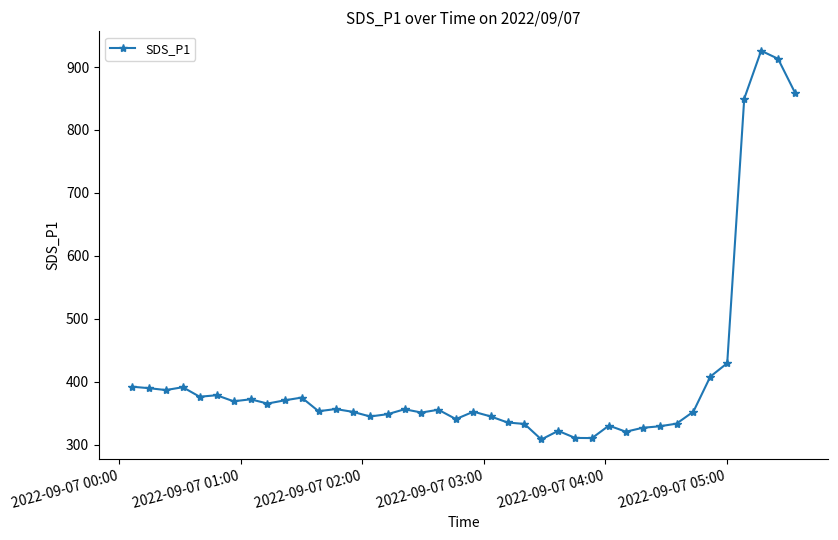

True or false: the data has more than 1 interior local peaks.

True